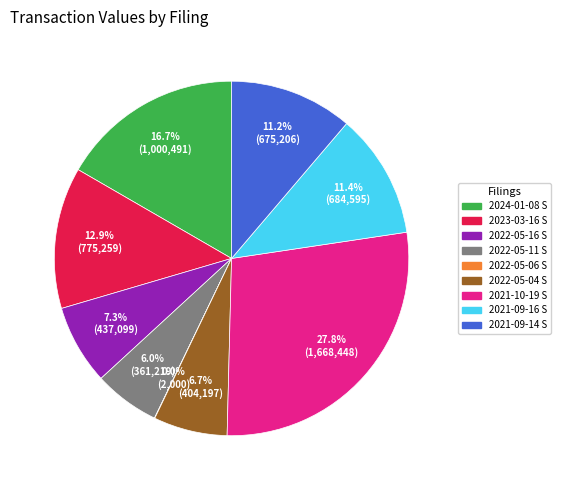

What is the ratio of the value at 2023-03-16 S to the value at 2021-09-16 S?

1.1